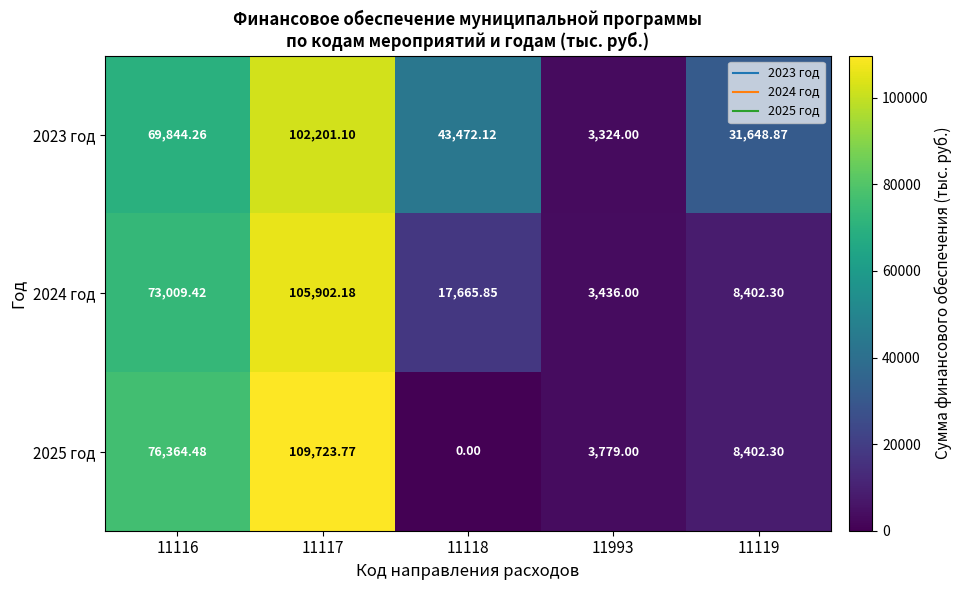

Is the value of 2025 год at 11993 greater than the value of 2023 год at 11119?

No